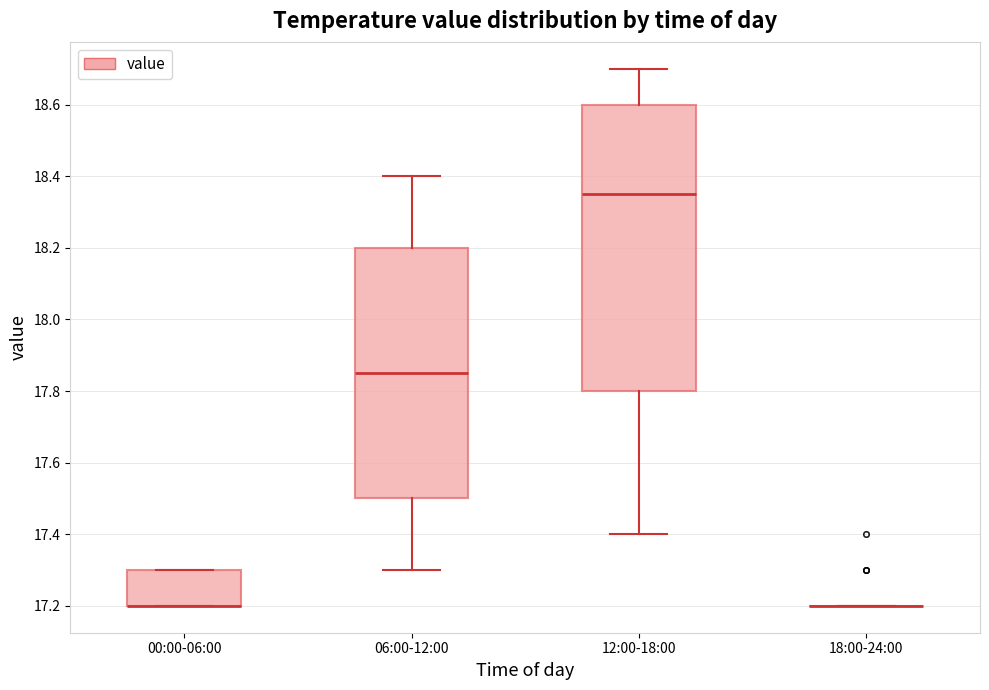

Comparing the boxes themselves (not the whiskers), which one is the tallest?

12:00-18:00